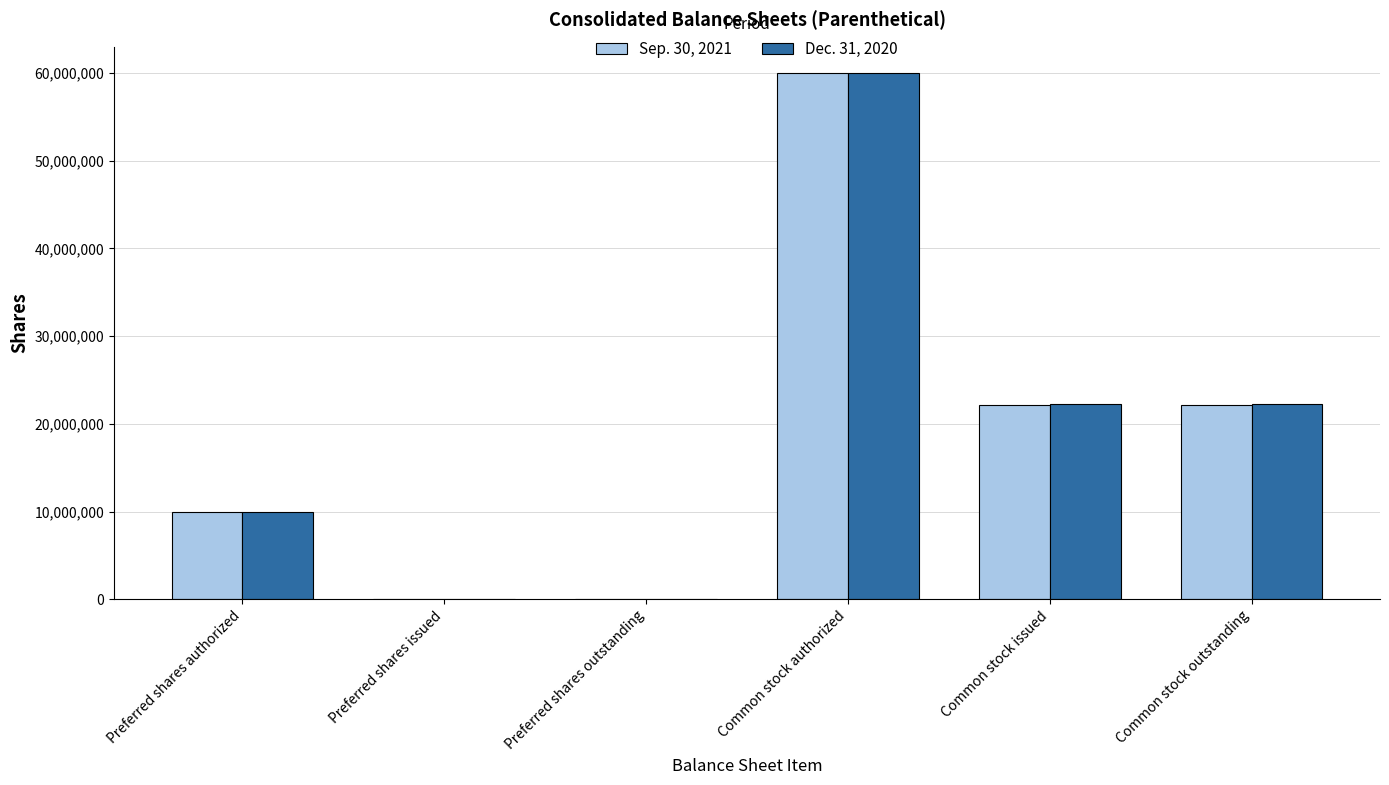

True or false: Sep. 30, 2021 has a value of 6087539 at Common stock issued.

False